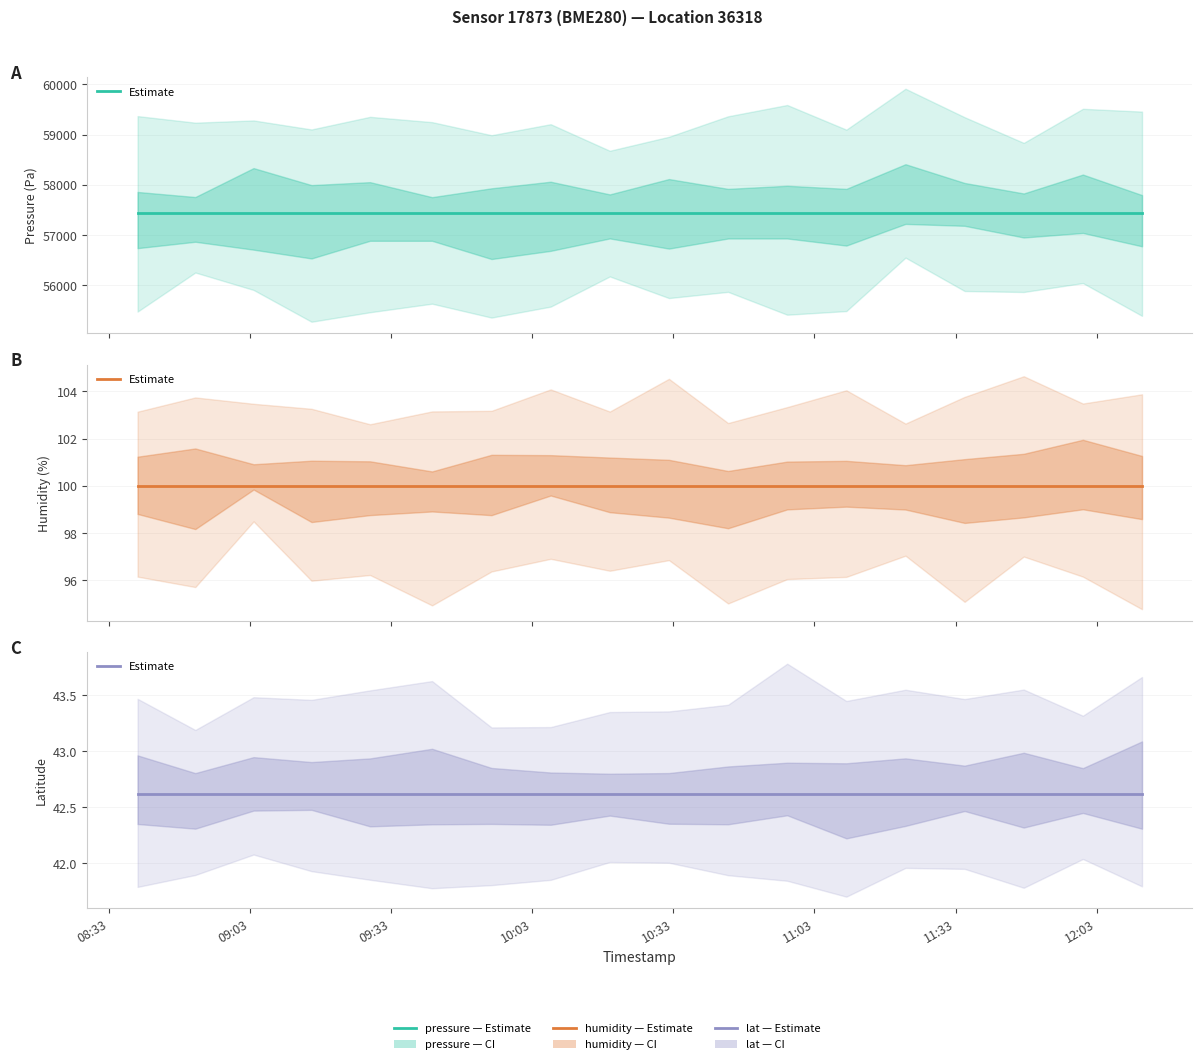

Is it true that humidity equals 100.0 at 6?

True